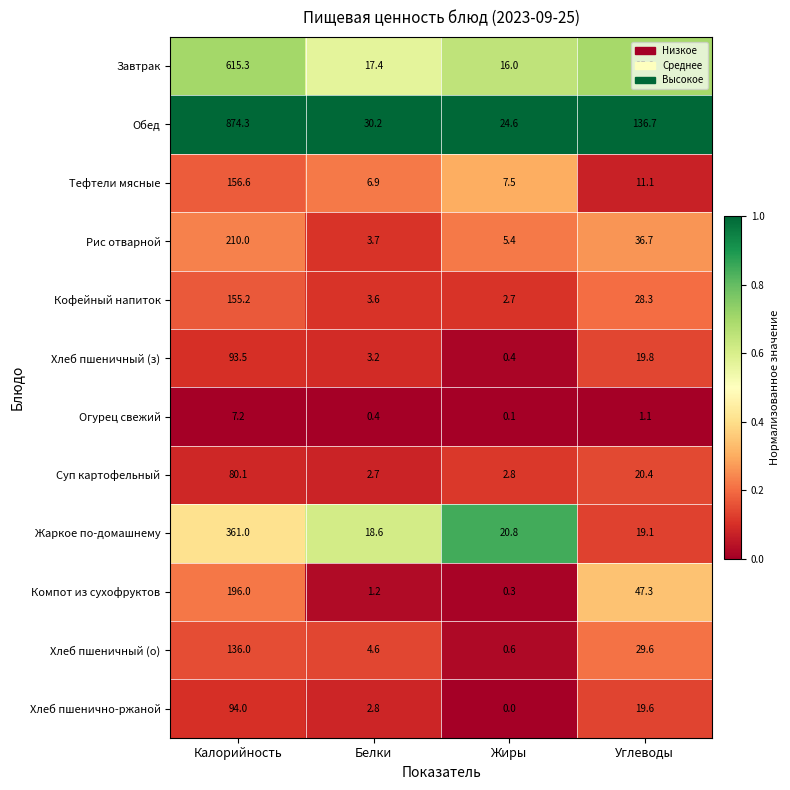

Where is Жаркое по-домашнему nearest to the value 189?

Жиры